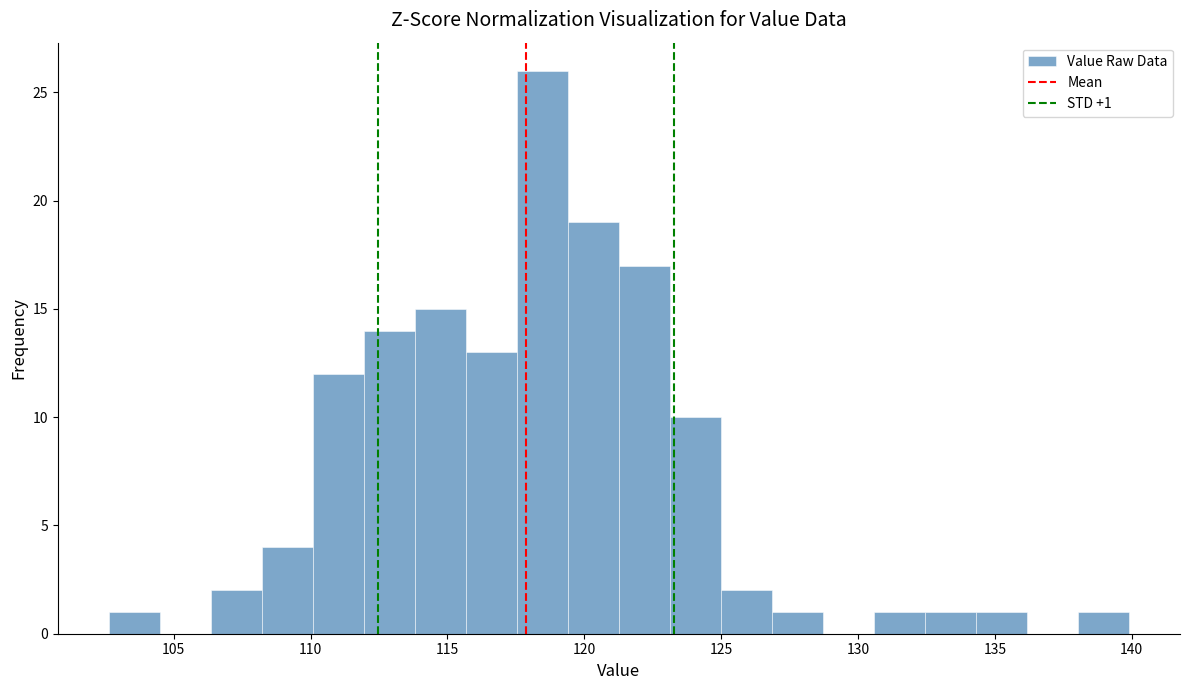

Around what value on the x-axis is the tallest bar? Give the approximate position of its centre, as read against the axis.

118.5